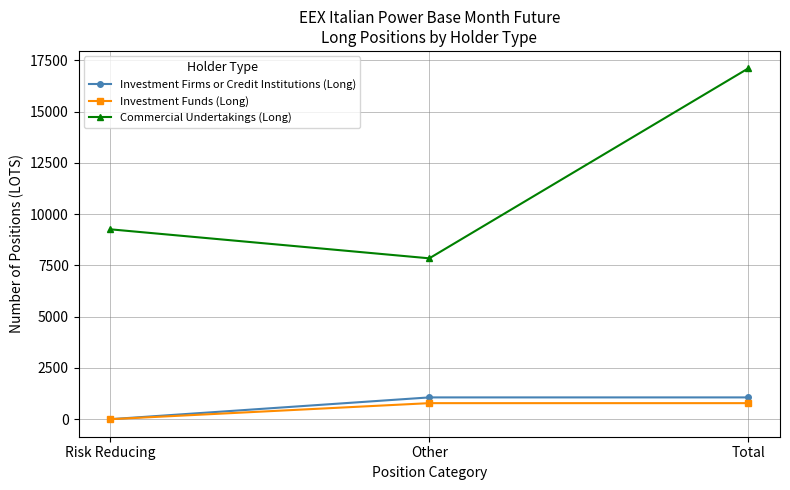

What is the difference between the maximum and minimum values in the Investment Firms or Credit Institutions (Long) series?

1062.0